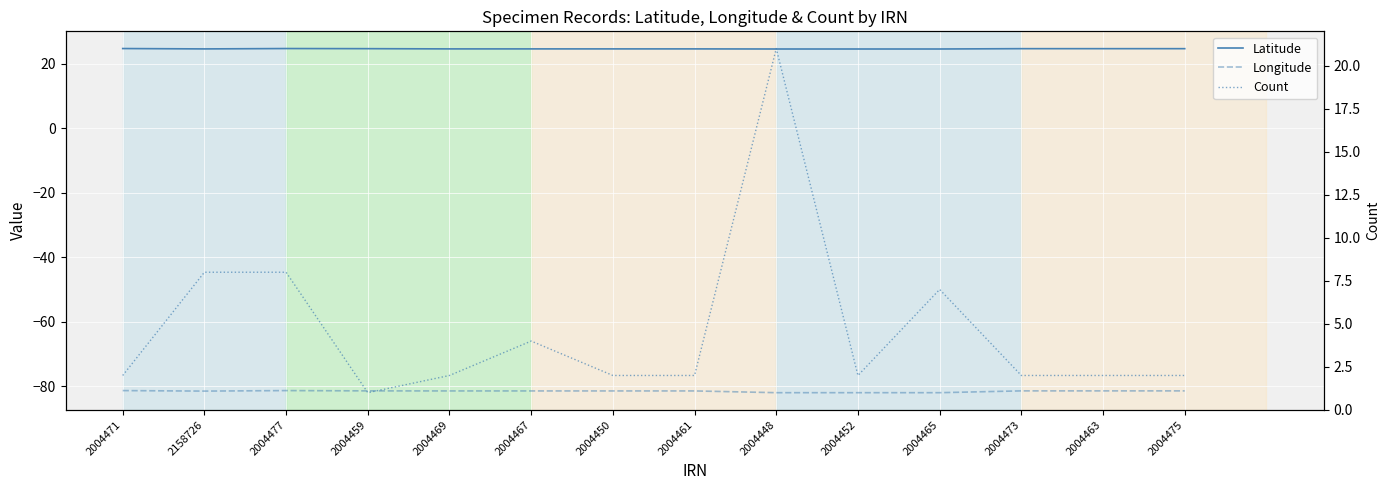

What is the label of the 12th point from the left?

2004473